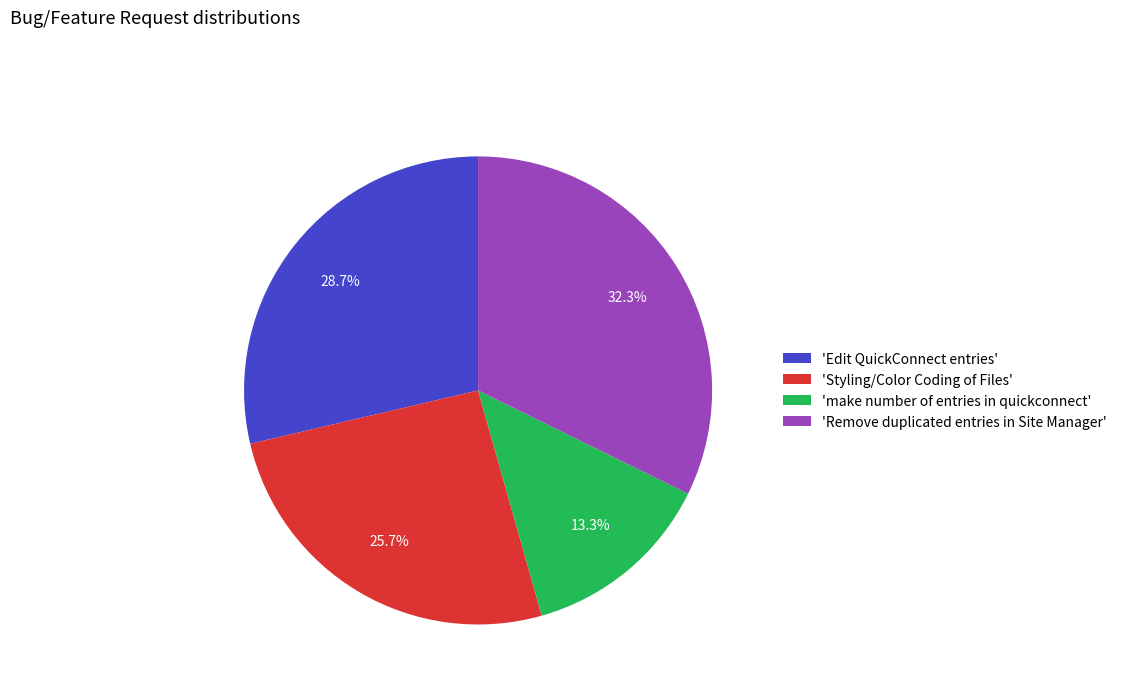

What percentage do 'Remove duplicated entries in Site Manager' and 'make number of entries in quickconnect' together represent?

45.6%